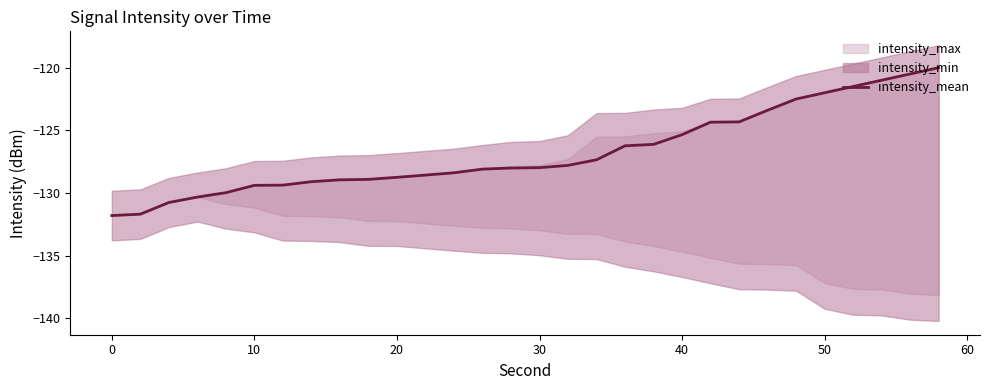

Does the chart display data point markers on the line(s)?

No